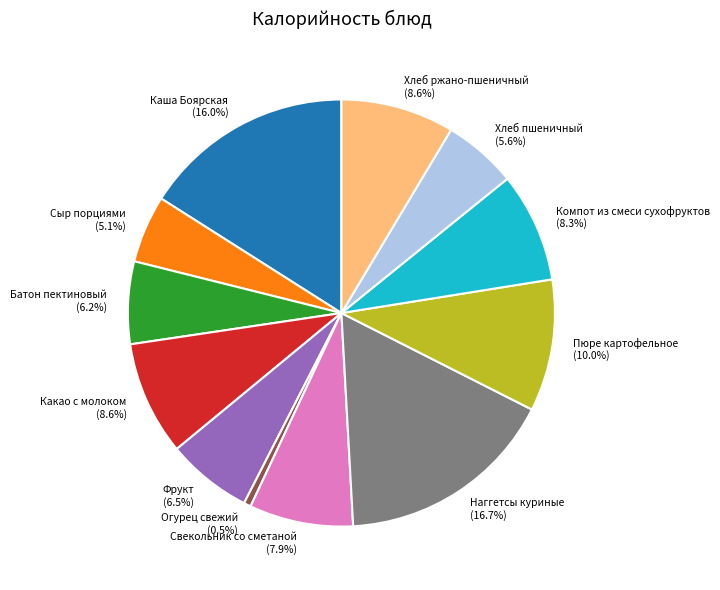

What percentage is NOT represented by Батон пектиновый?

93.8%